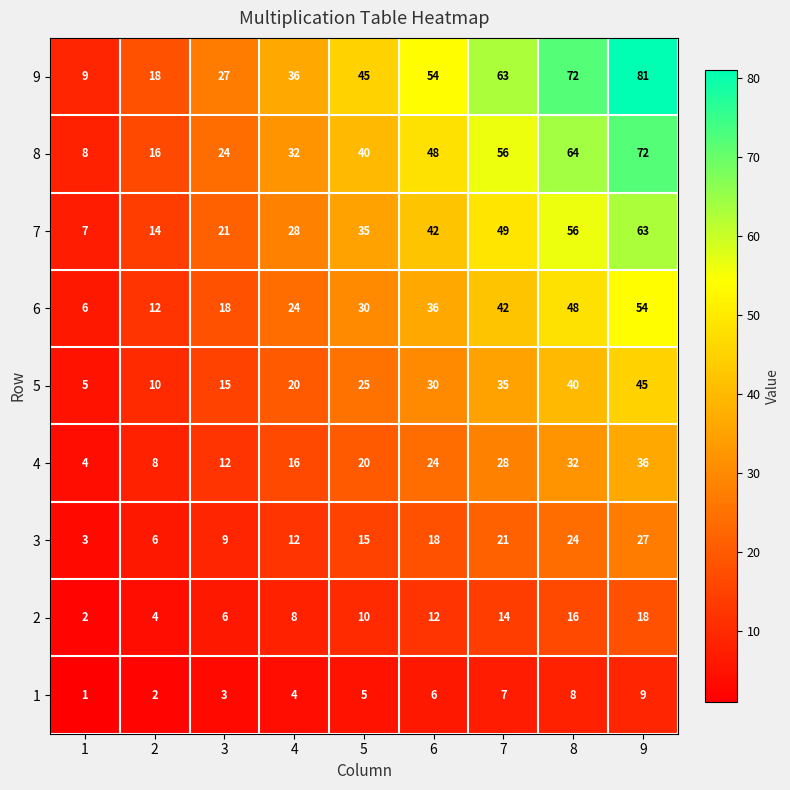

List the series in order of their peak value, highest first.

9, 8, 7, 6, 5, 4, 3, 2, 1